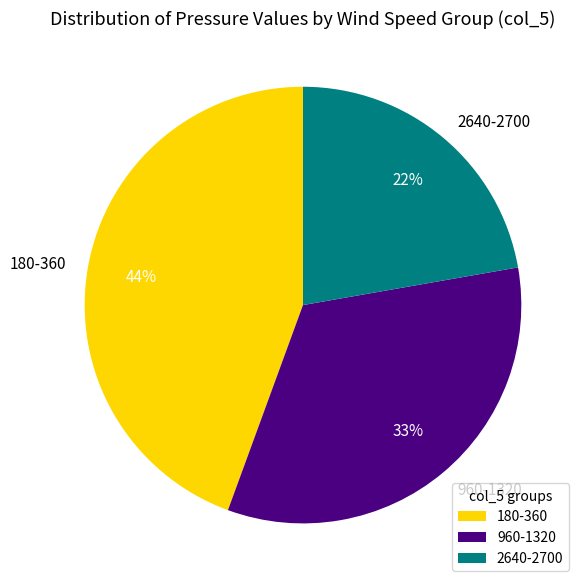

How many segments does this pie chart have?

3